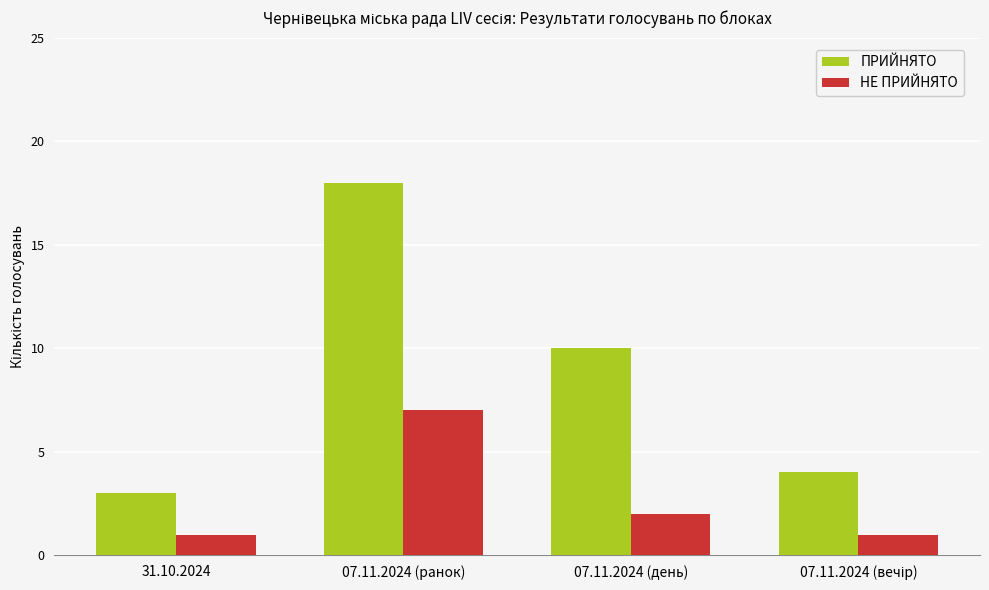

What is the highest value of the ПРИЙНЯТО series?

18